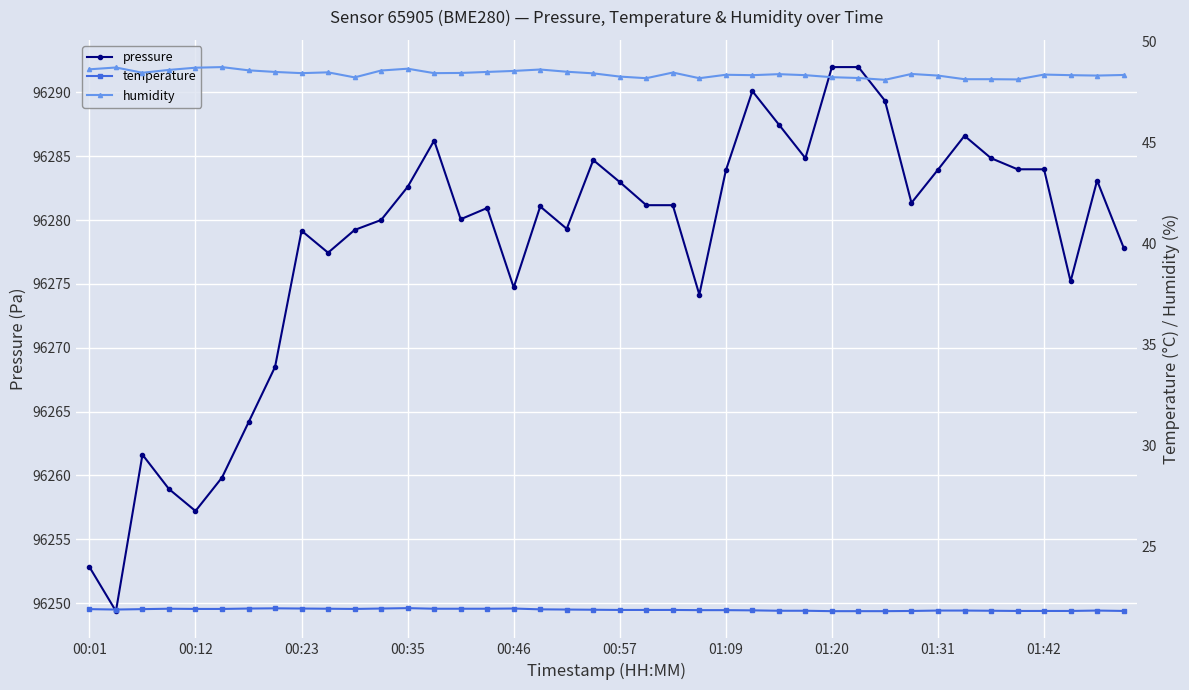

Reading left to right, list all the values displayed in this chart.

pressure: 96252.8	96249.4	96261.6	96258.9	96257.2	96259.8	96264.2	96268.5	96279.2	96277.4	96279.2	96280.0	96282.6	96286.2	96280.1	96280.9	96274.7	96281.1	96279.3	96284.7	96283.0	96281.2	96281.2	96274.2	96283.9	96290.1	96287.5	96284.8	96292.0	96292.0	96289.3	96281.3	96283.9	96286.6	96284.8	96284.0	96284.0	96275.2	96283.1	96277.8
temperature: 21.9	21.9	21.9	21.9	21.9	21.9	21.9	21.9	21.9	21.9	21.9	21.9	21.9	21.9	21.9	21.9	21.9	21.9	21.9	21.9	21.9	21.9	21.9	21.8	21.8	21.8	21.8	21.8	21.8	21.8	21.8	21.8	21.8	21.8	21.8	21.8	21.8	21.8	21.8	21.8
humidity: 48.6	48.7	48.4	48.6	48.7	48.7	48.6	48.5	48.4	48.5	48.2	48.5	48.6	48.4	48.4	48.5	48.5	48.6	48.5	48.4	48.2	48.2	48.5	48.2	48.3	48.3	48.4	48.3	48.2	48.2	48.1	48.4	48.3	48.1	48.1	48.1	48.4	48.3	48.3	48.3